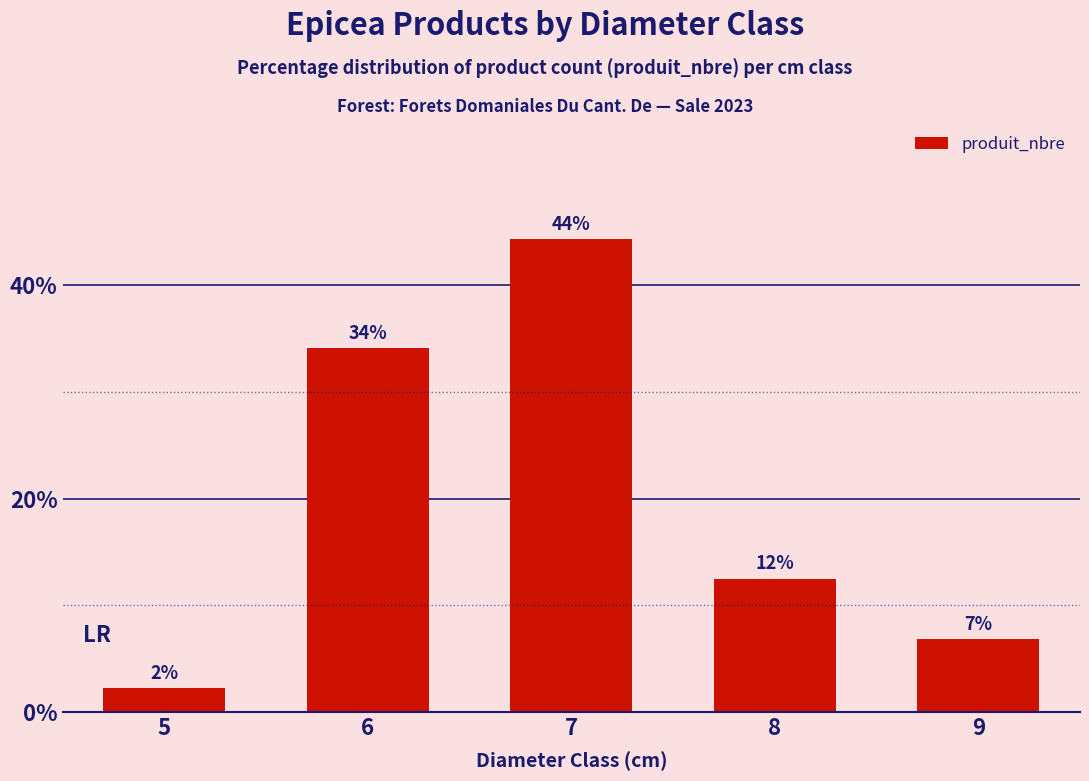

Are the bars horizontal?

No